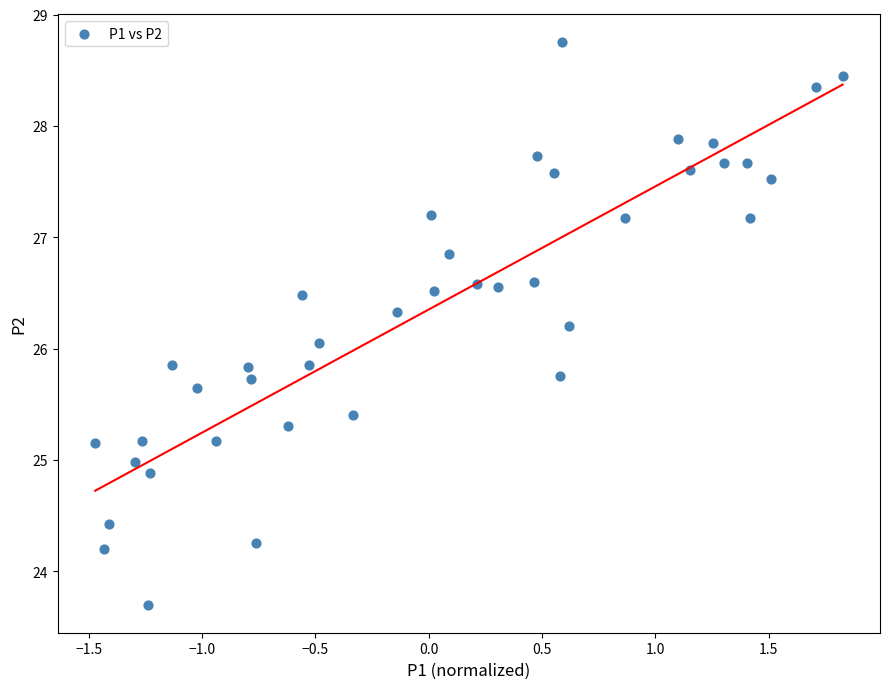

What is the range of X values (max minus min)?

3.3